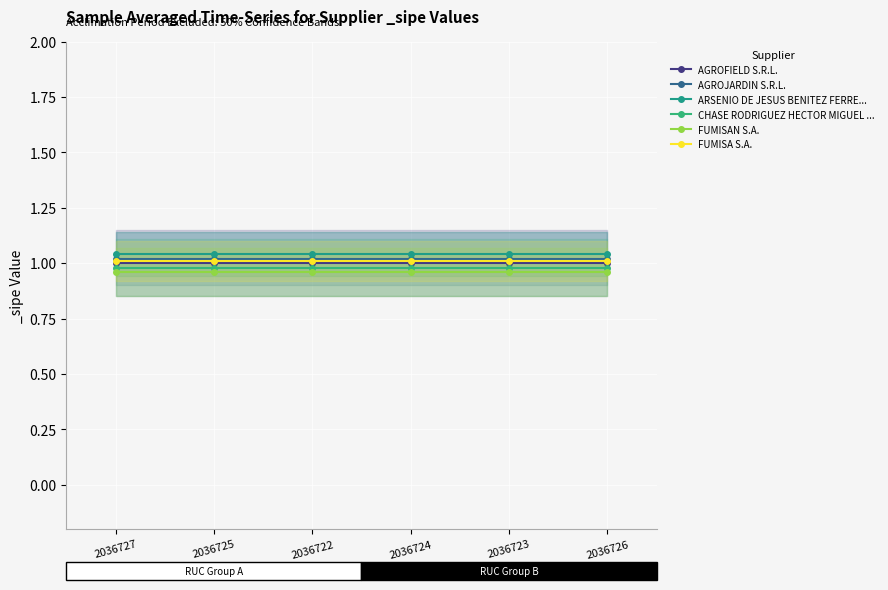

Which category has the lowest value in the AGROFIELD S.R.L. series?

2036727